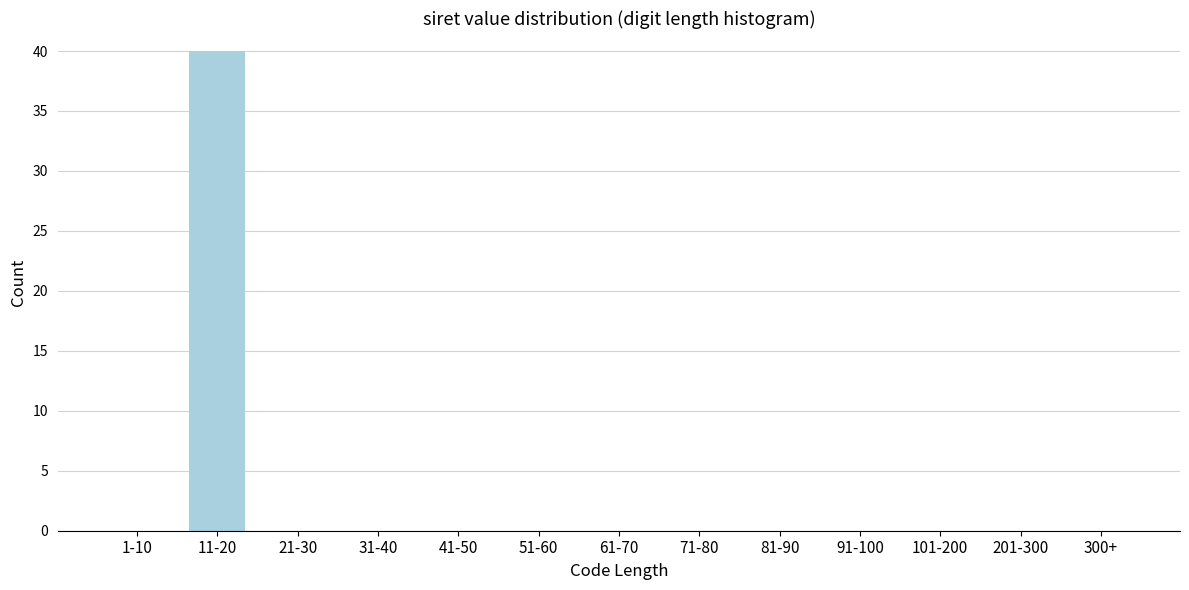

Reading left to right, transcribe all the data shown in this chart.

1-10=0	11-20=40	21-30=0	31-40=0	41-50=0	51-60=0	61-70=0	71-80=0	81-90=0	91-100=0	101-200=0	201-300=0	300+=0